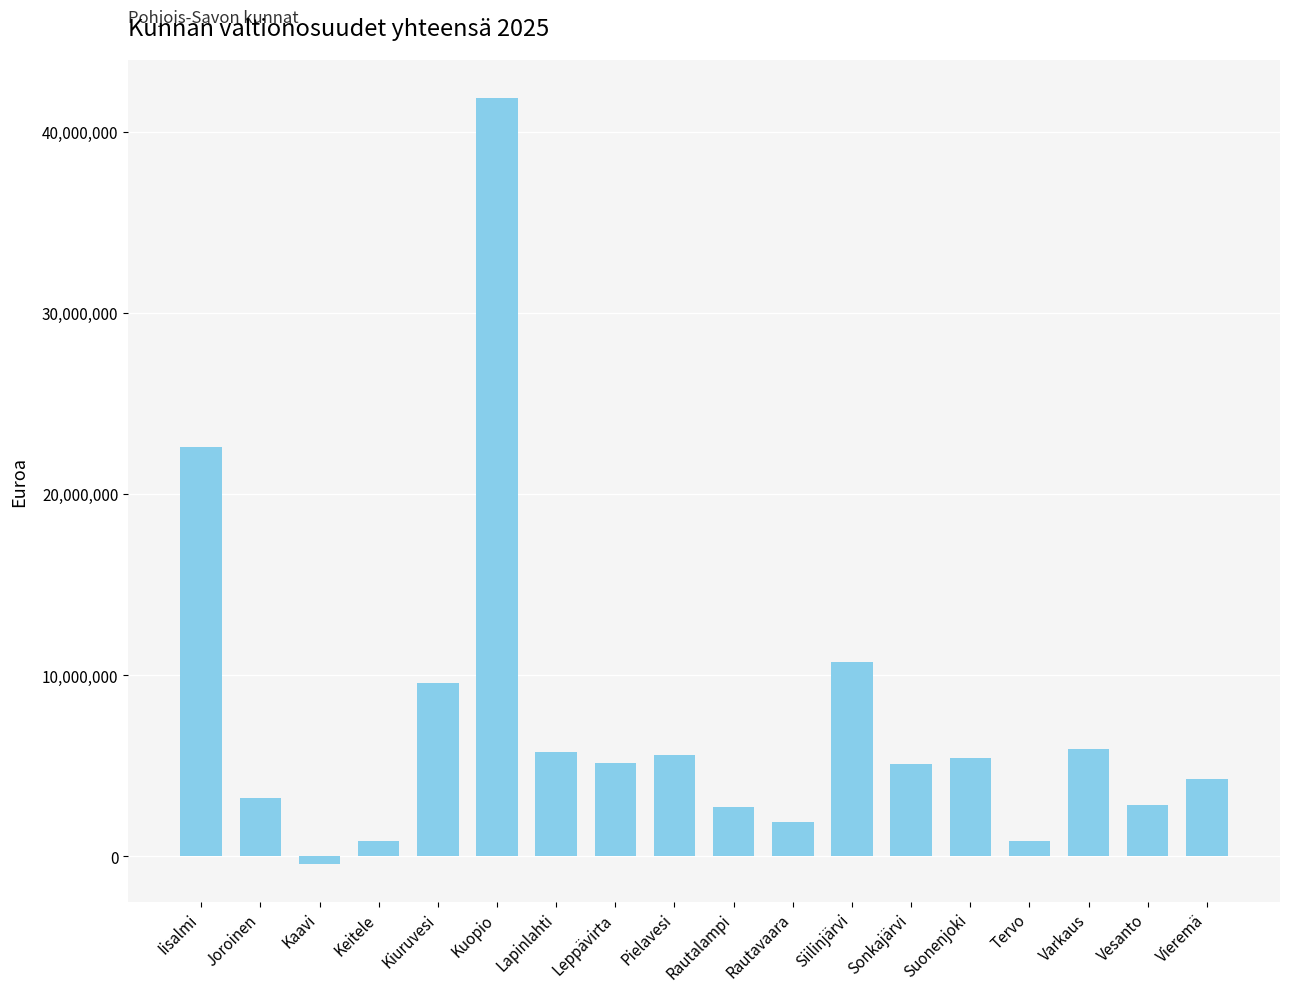

True or false: the data shows 789958.5 at Rautalampi.

False